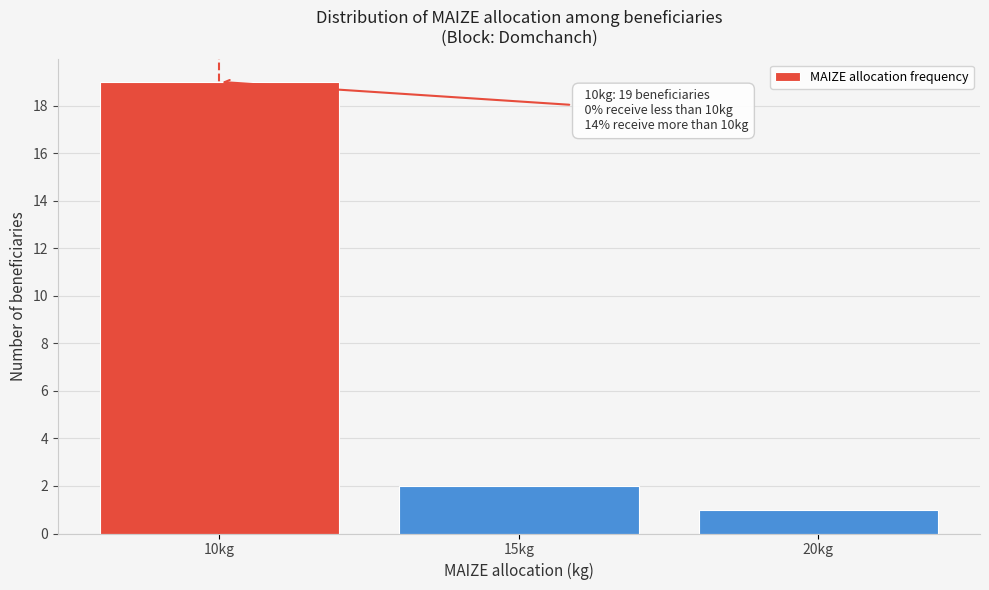

Reading left to right, transcribe all the data shown in this chart.

19	2	1